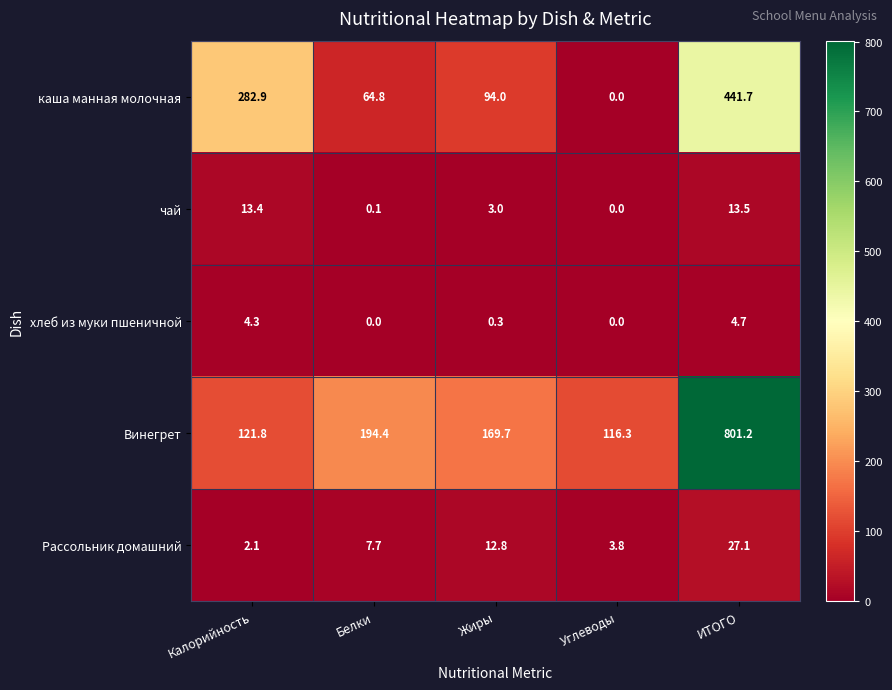

What is the sum of the каша манная молочная values at Углеводы and Белки?

64.8